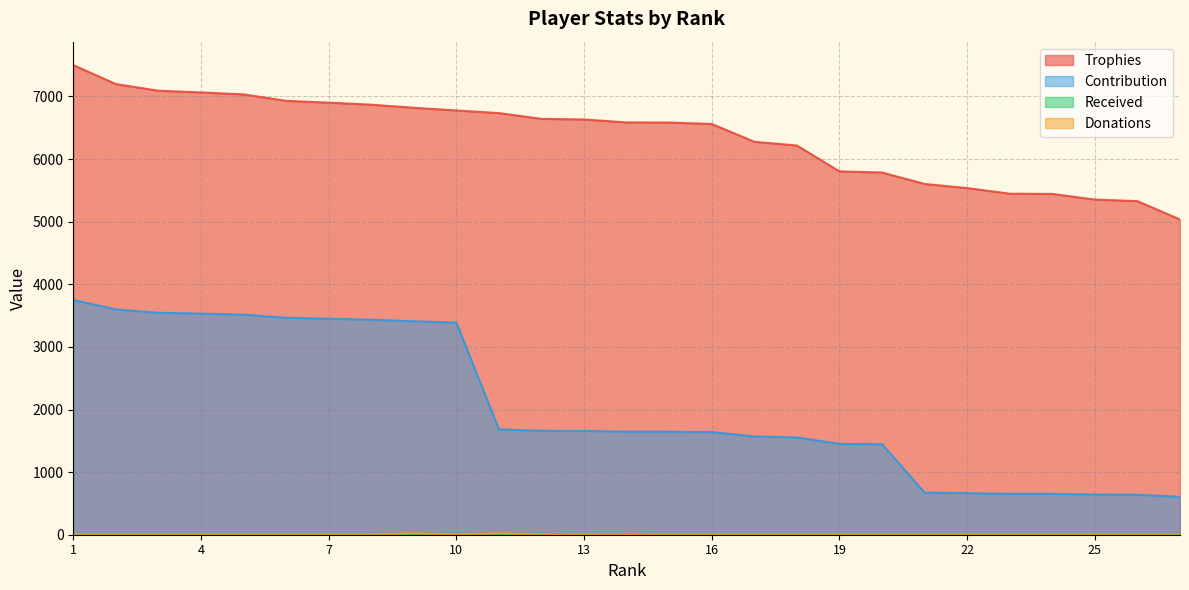

Is the value of Trophies at 21 greater than the value of Received at 13?

Yes